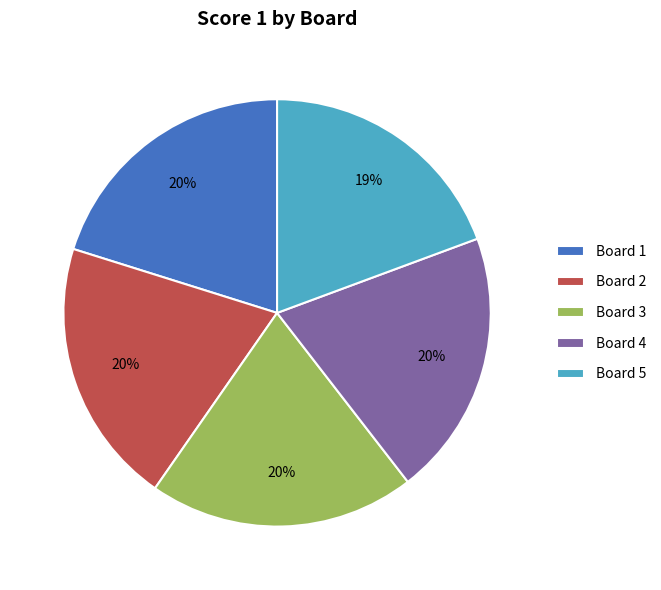

To the nearest percent, what is the average slice percentage?

20%